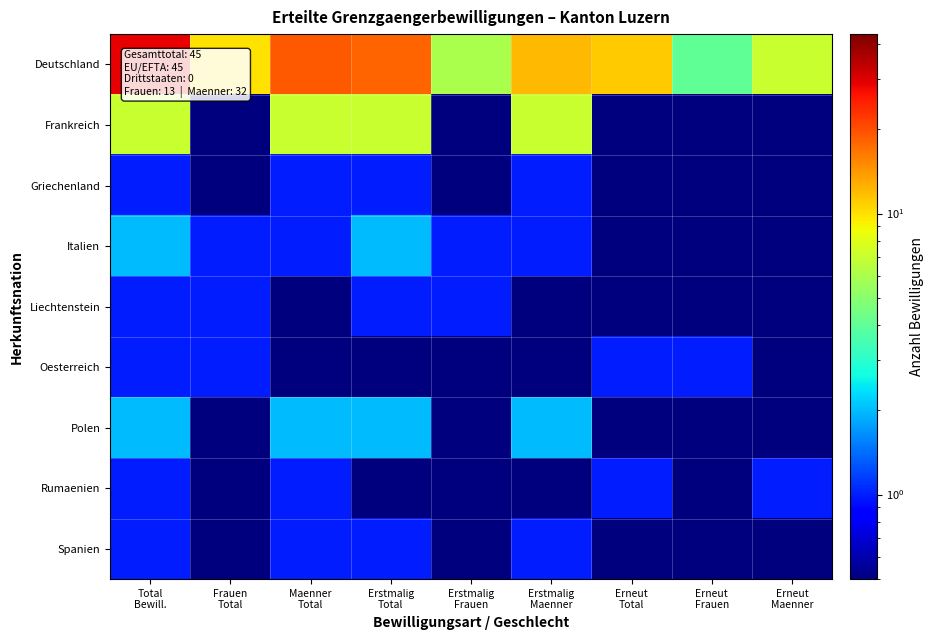

What is the greatest value displayed?

29.0